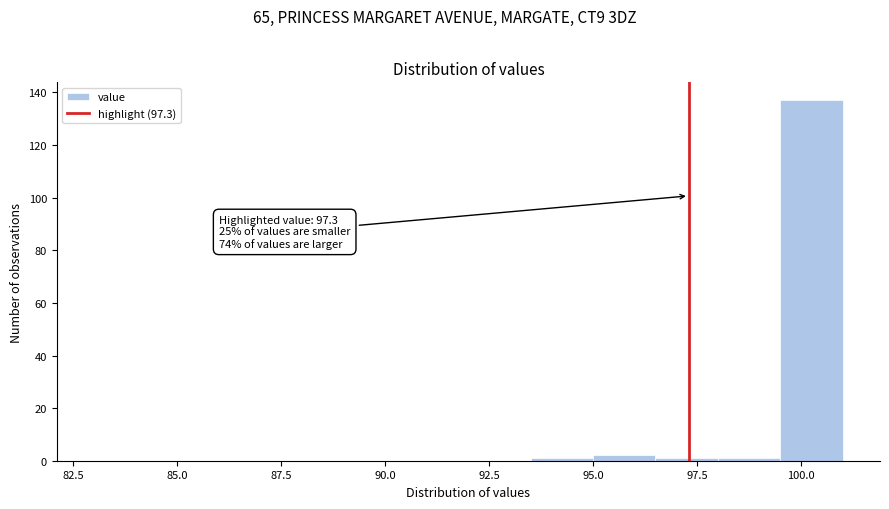

Read against the x-axis, roughly where is the centre of the tallest bar?

100.5